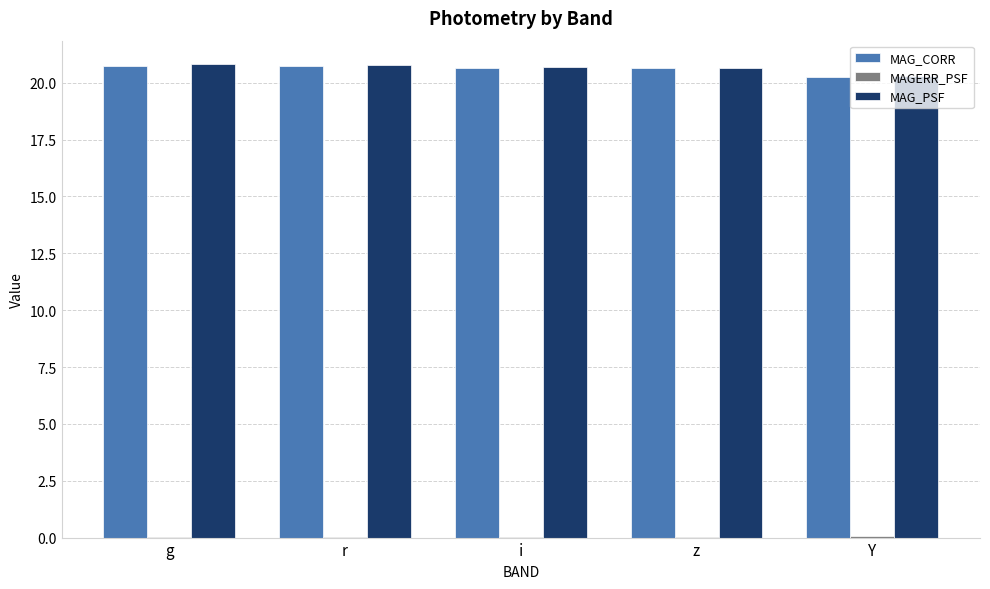

The value of MAG_CORR at i is 28.7. True or false?

False